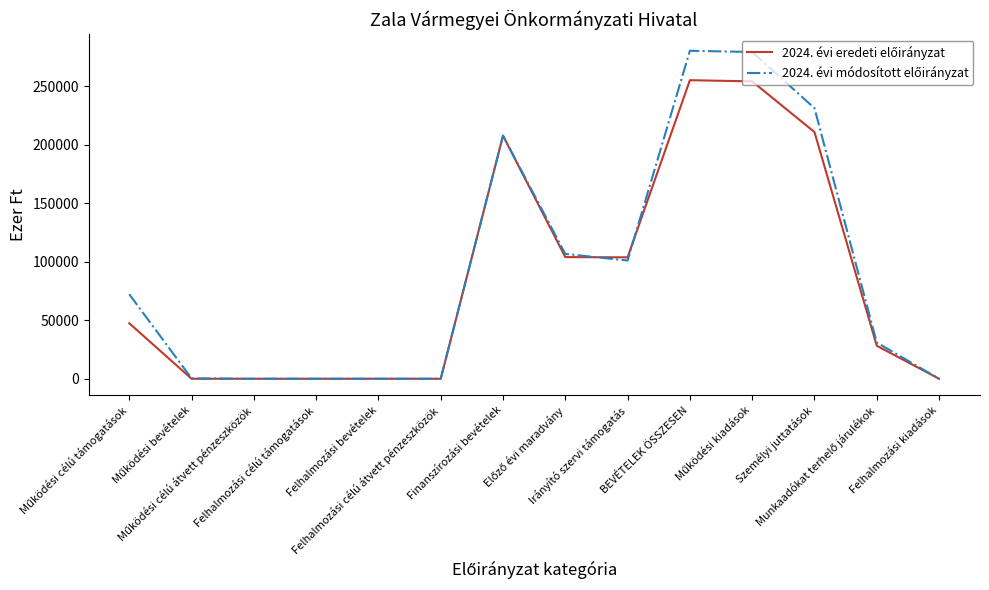

True or false: 2024. évi módosított előirányzat and 2024. évi eredeti előirányzat intersect in this chart.

True